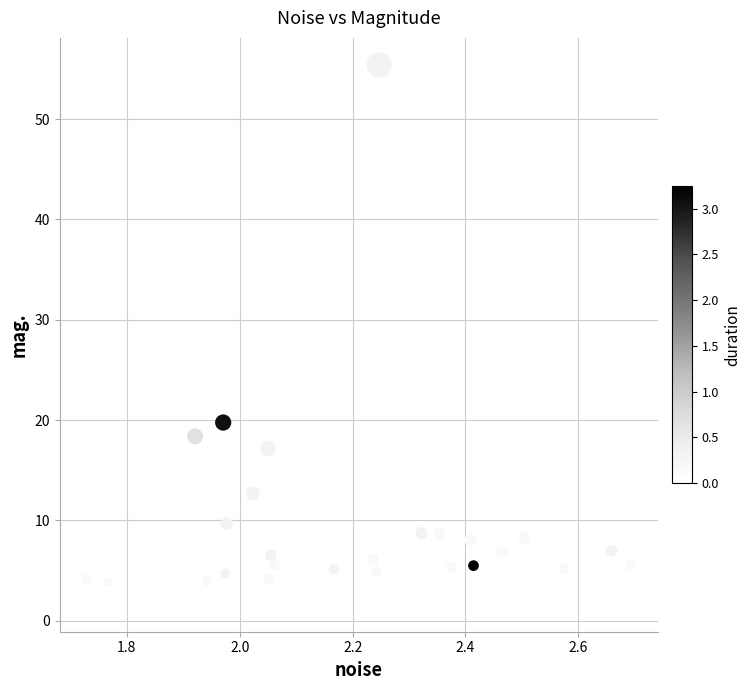

What Y value in the scatter plot is closest to 28?

19.8